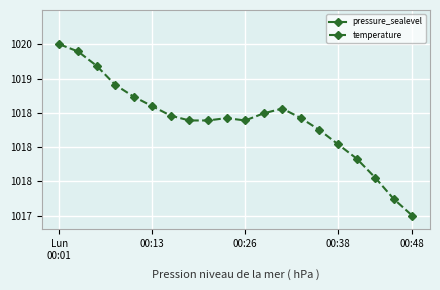

At how many categories does at least one series exceed 1010?

20